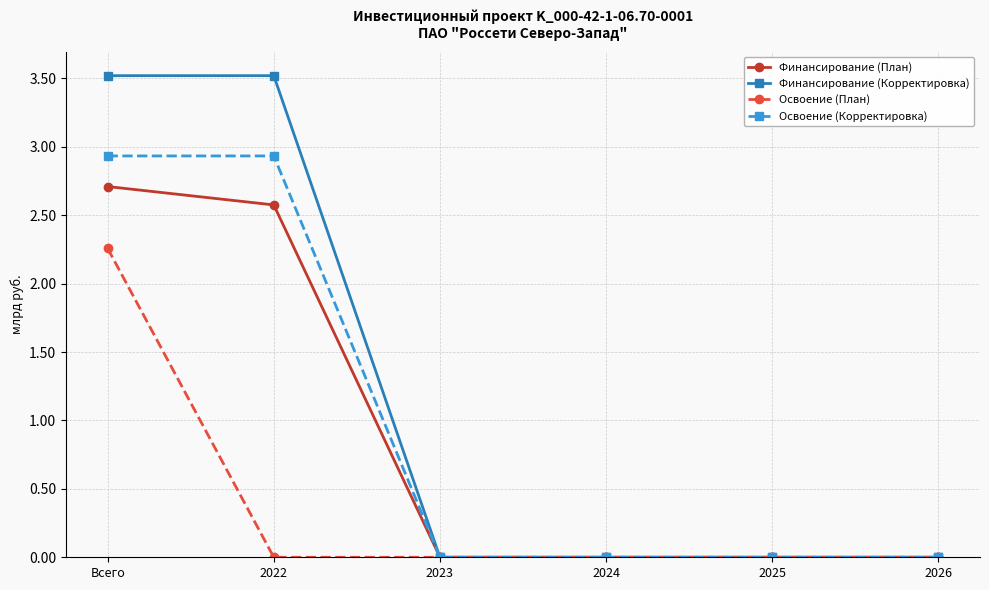

The Финансирование (План) series shows 2.7 at Всего. True or false?

True